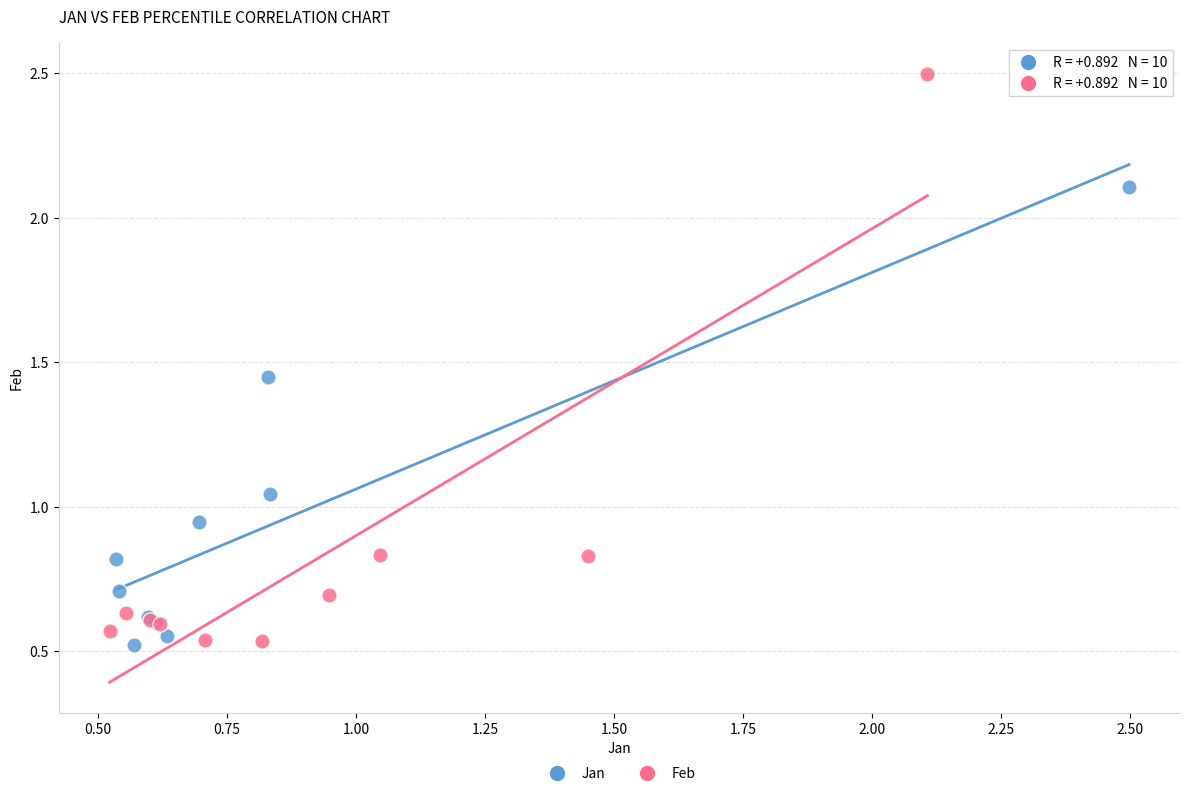

Which series reaches the maximum Y coordinate?

Feb